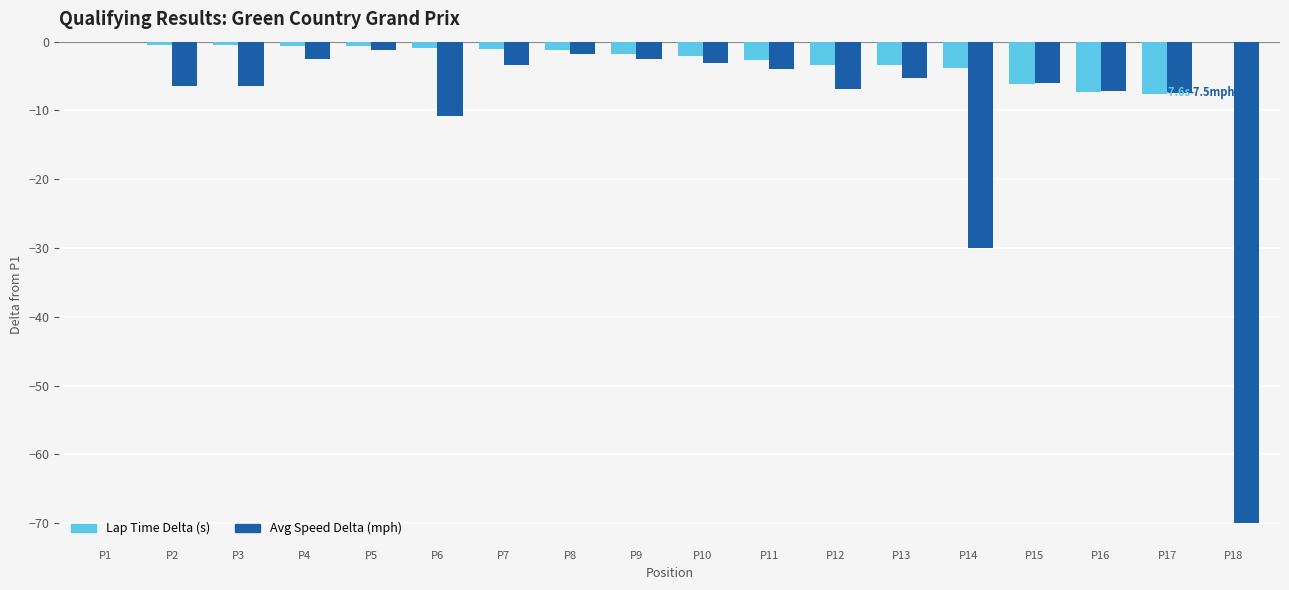

What is the total value across all series at P13?

-8.7